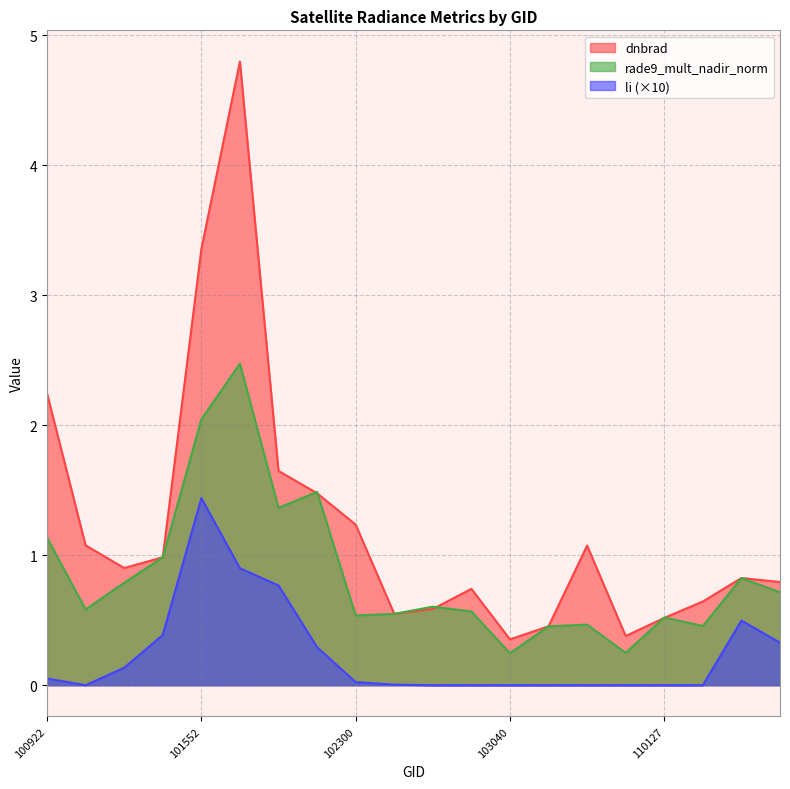

True or false: rade9_mult_nadir_norm and li cross at least once.

False